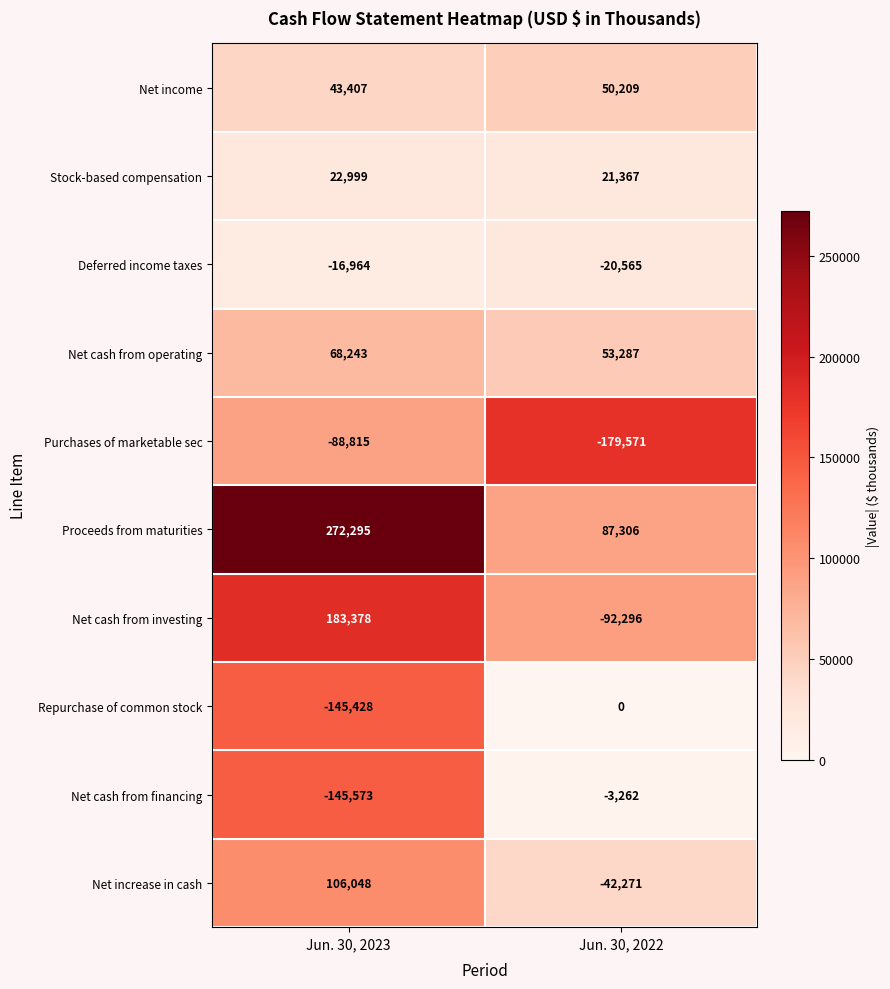

How many categories are shown in the chart?

2